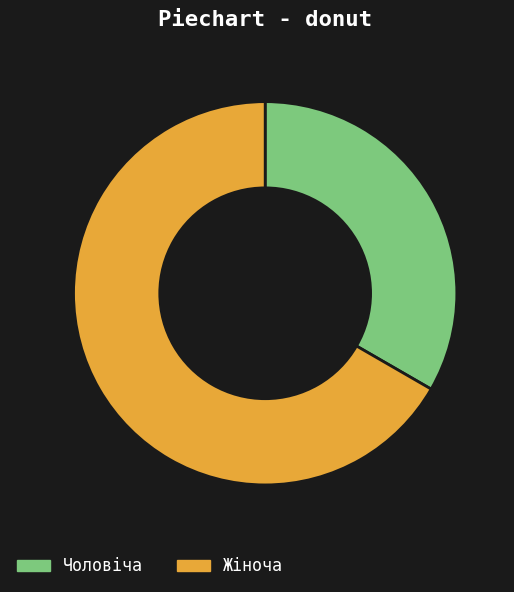

Which category has the smallest portion of the pie?

Чоловіча